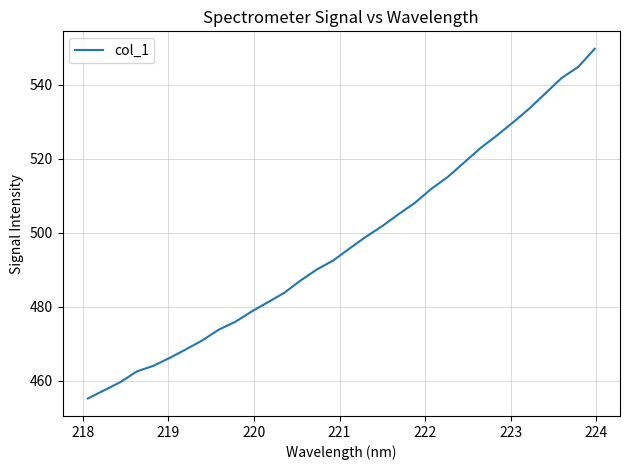

What is the maximum value shown in the chart?

549.8